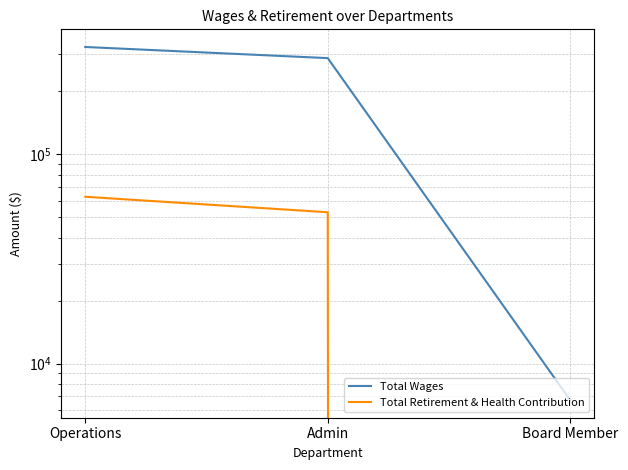

At which label does Total Wages first exceed 287644?

Operations